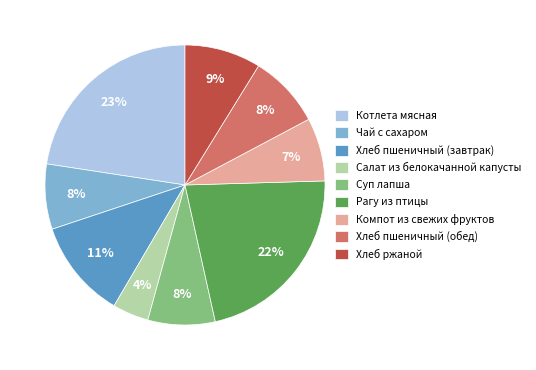

Does any single category account for the majority?

No